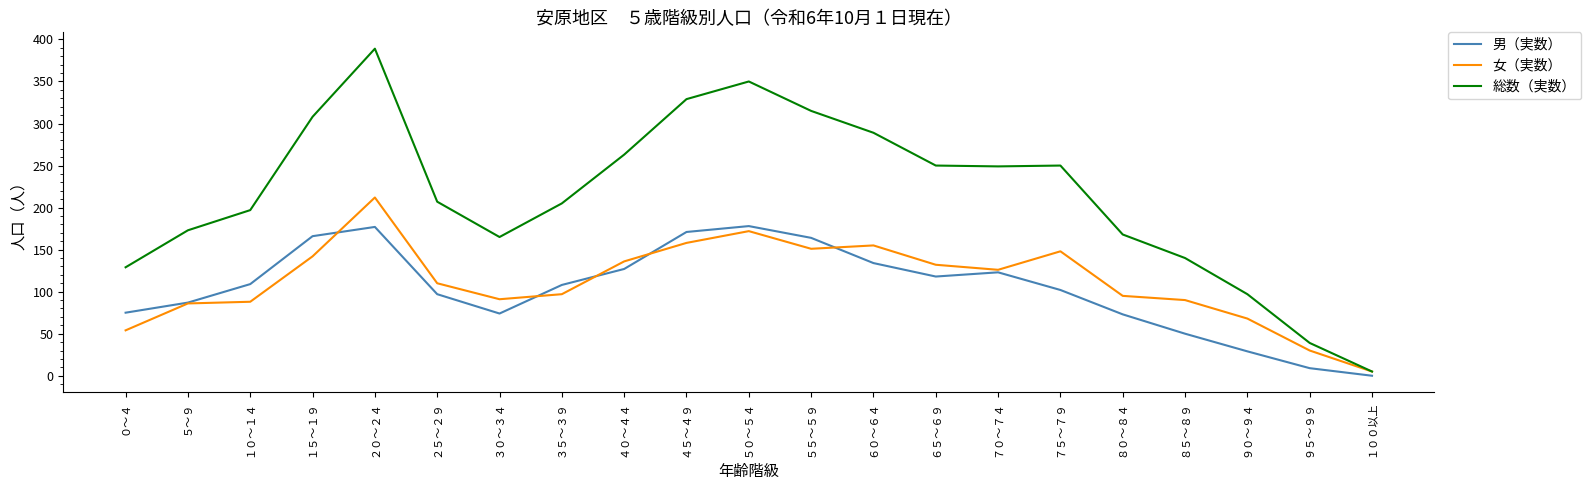

At which category is the sum across all series the highest?

２０～２４